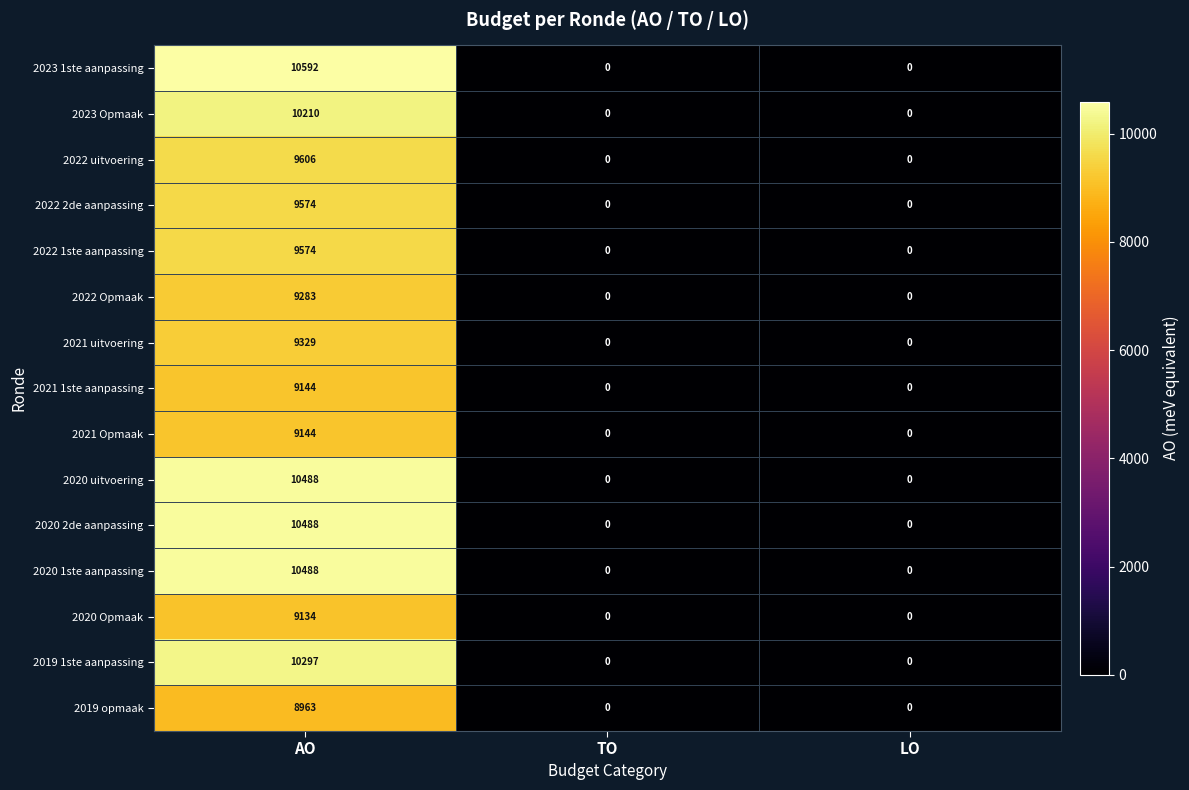

Which series changed the most between AO and LO?

2023 1ste aanpassing